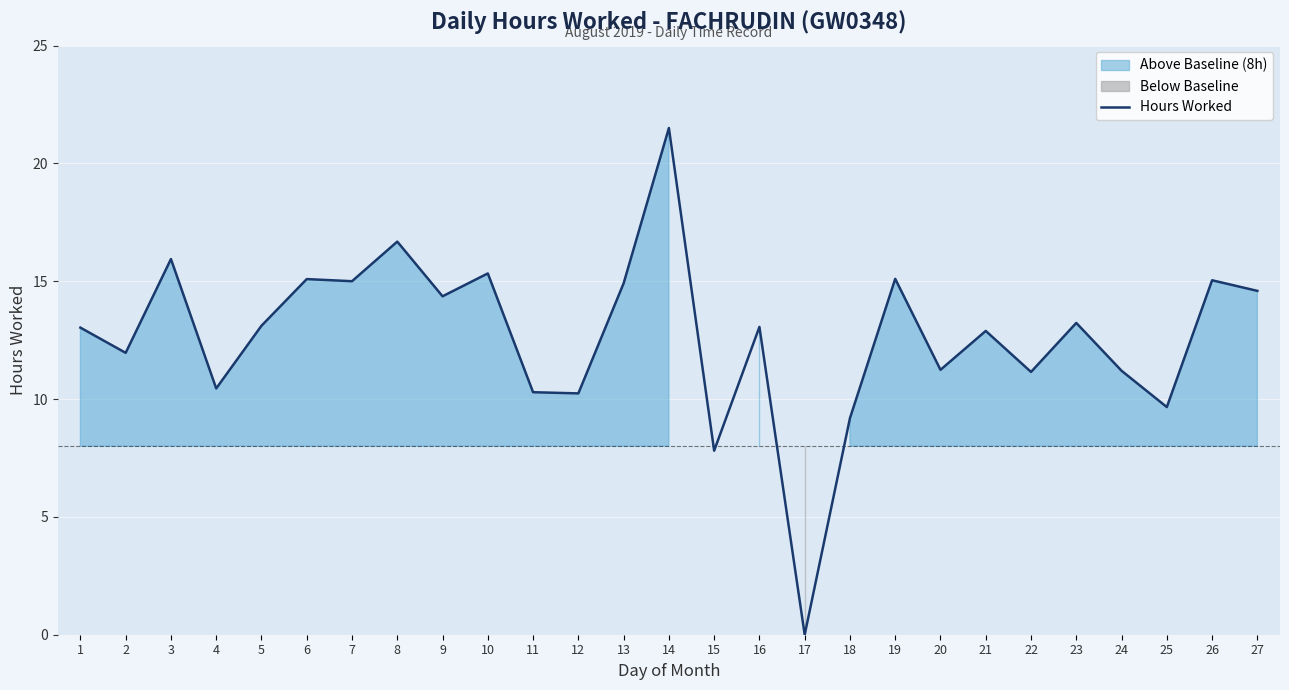

What is the difference between the maximum and second lowest values?

13.7